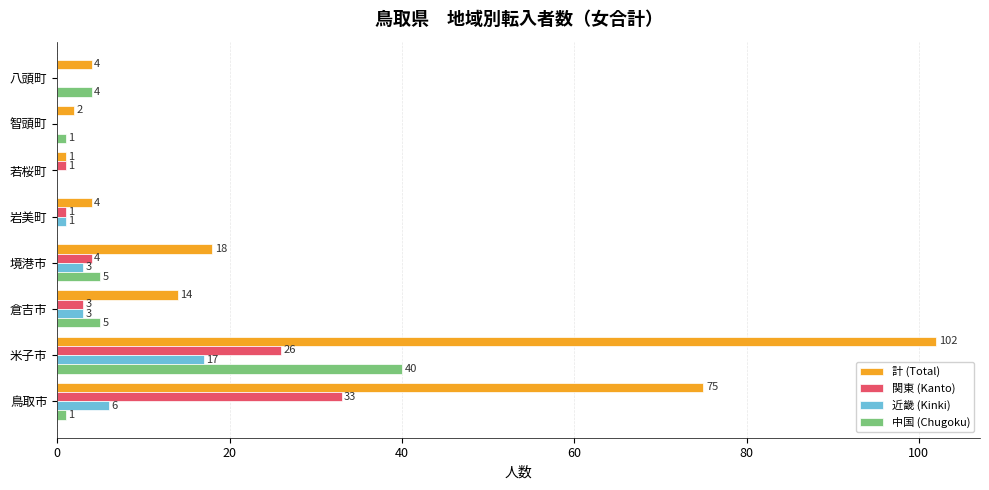

Where is 計 (Total) nearest to the value 51?

鳥取市